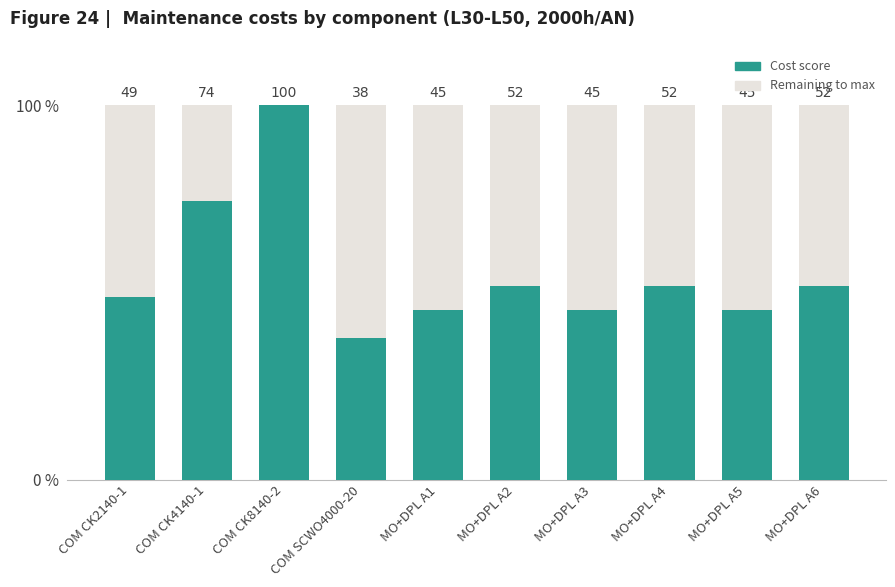

Are the bars grouped side by side (vs. stacked)?

No